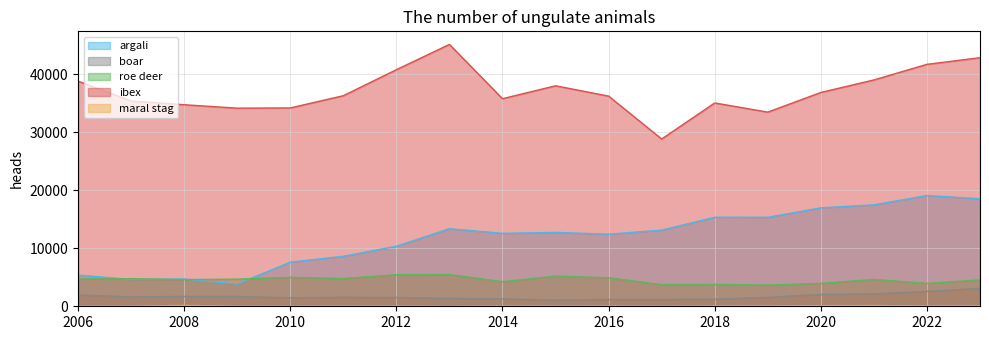

The ibex series shows 21887 at 2012. True or false?

False